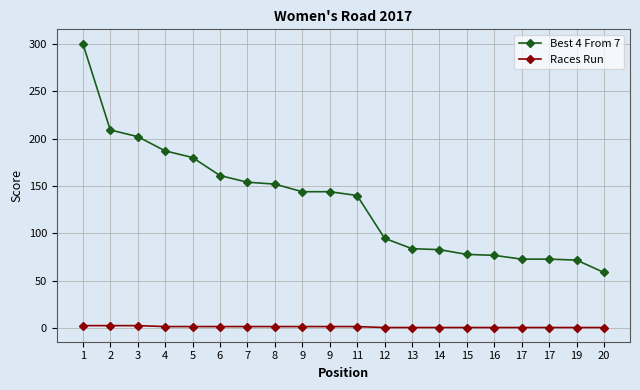

Does the chart have visible grid lines?

Yes